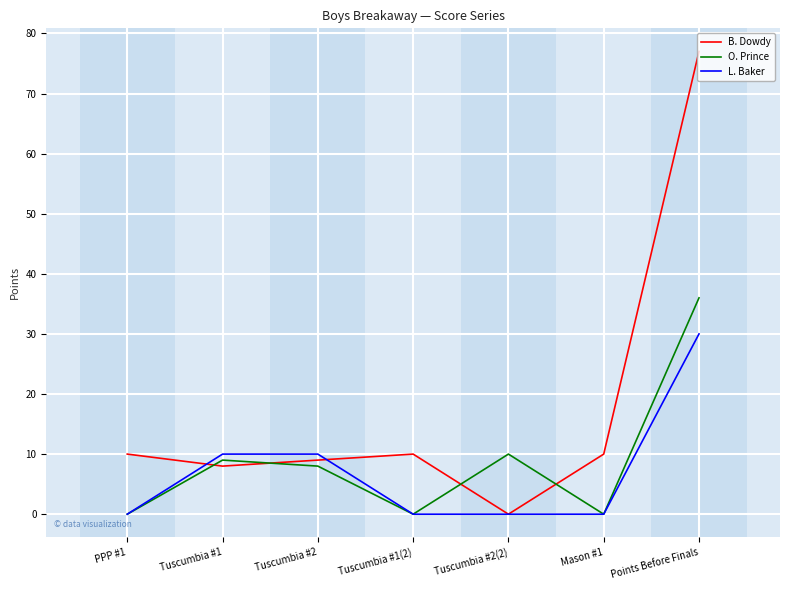

List the series in order of their overall mean, lowest first.

L. Baker, O. Prince, B. Dowdy